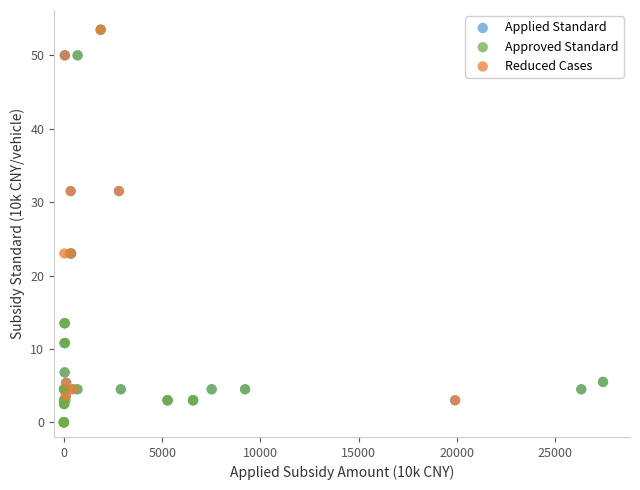

Which series has the widest spread of Y values?

Approved Standard